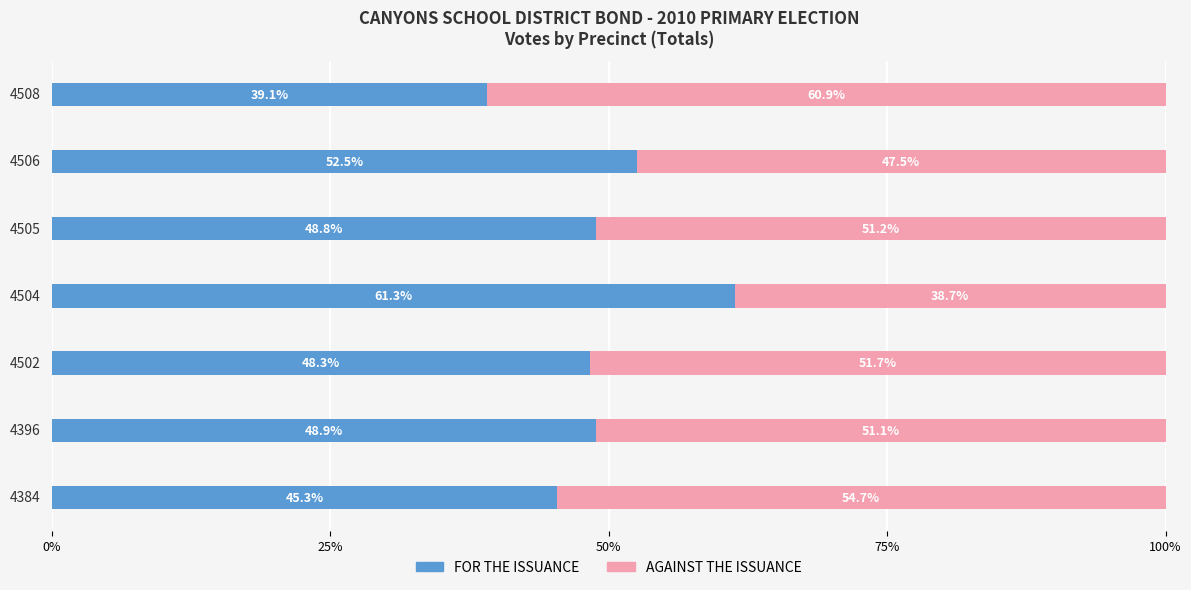

What is the minimum value for FOR THE ISSUANCE?

39.1